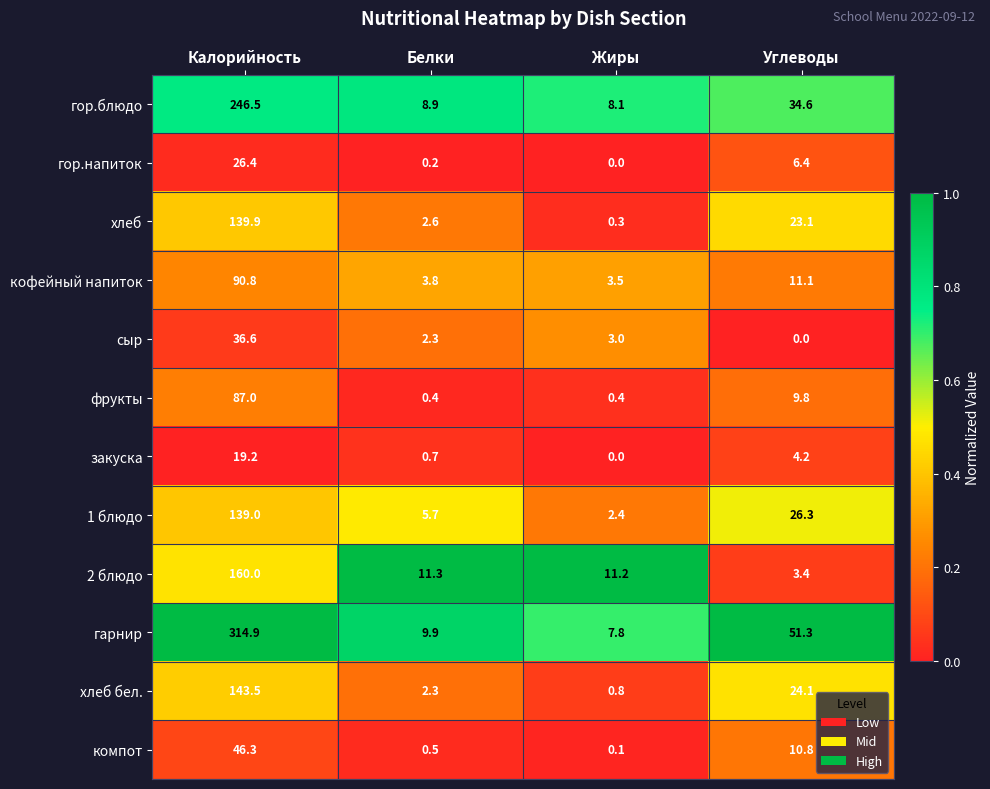

What is the maximum value shown in the chart?

314.9